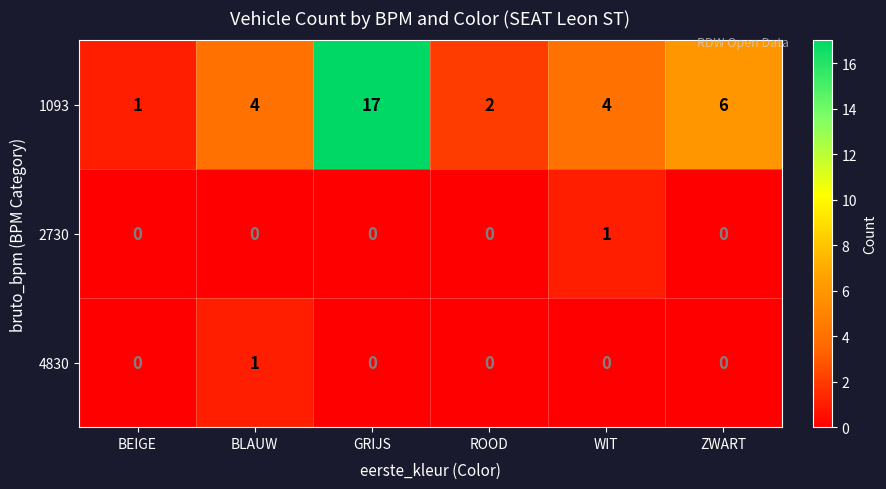

Reading left to right, list all the values displayed in this chart.

1093: BEIGE=1	BLAUW=4	GRIJS=17	ROOD=2	WIT=4	ZWART=6
2730: BEIGE=0	BLAUW=0	GRIJS=0	ROOD=0	WIT=1	ZWART=0
4830: BEIGE=0	BLAUW=1	GRIJS=0	ROOD=0	WIT=0	ZWART=0